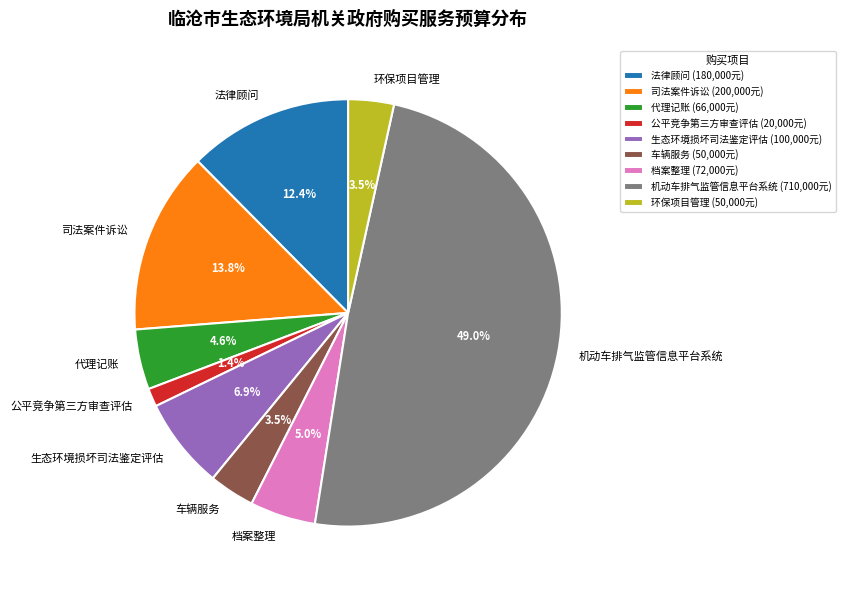

Is there a majority slice in this chart?

No